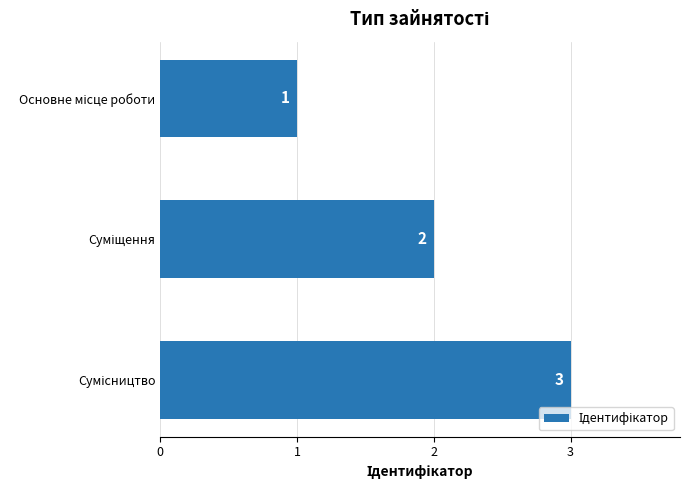

Count the values in the range 1 to 3.

3